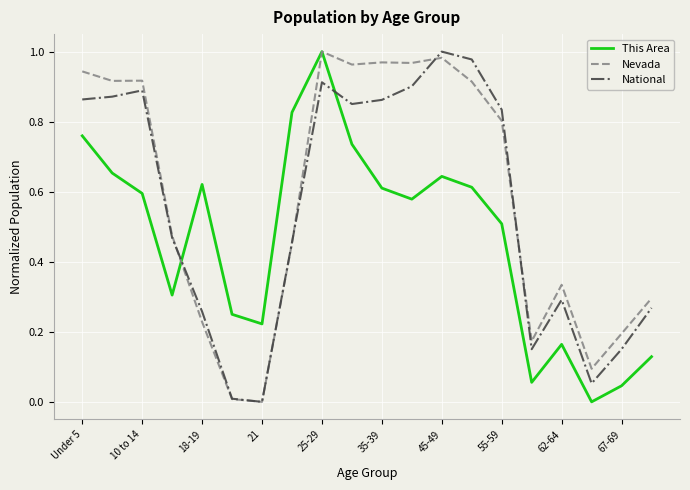

At which category is the sum across all series the highest?

25-29